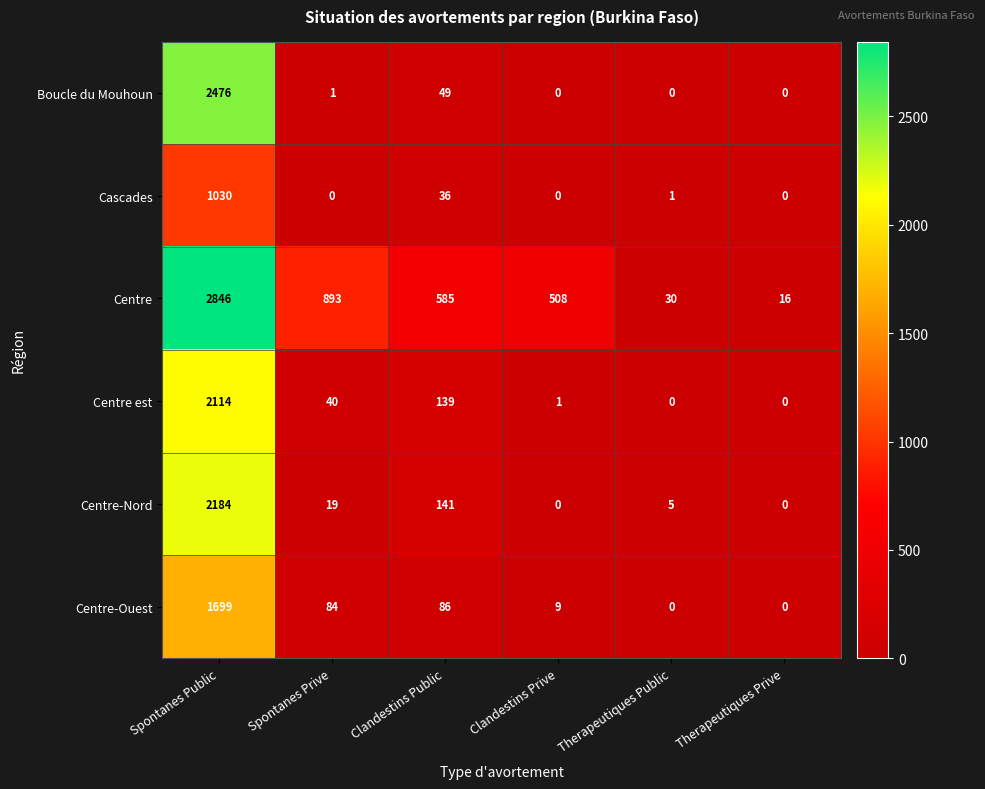

Which series has the widest spread of values?

Centre